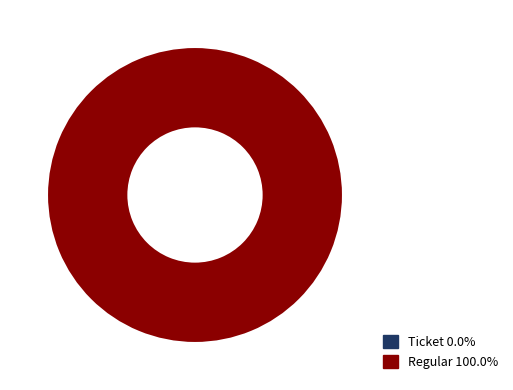

How many slices are in this pie chart?

2